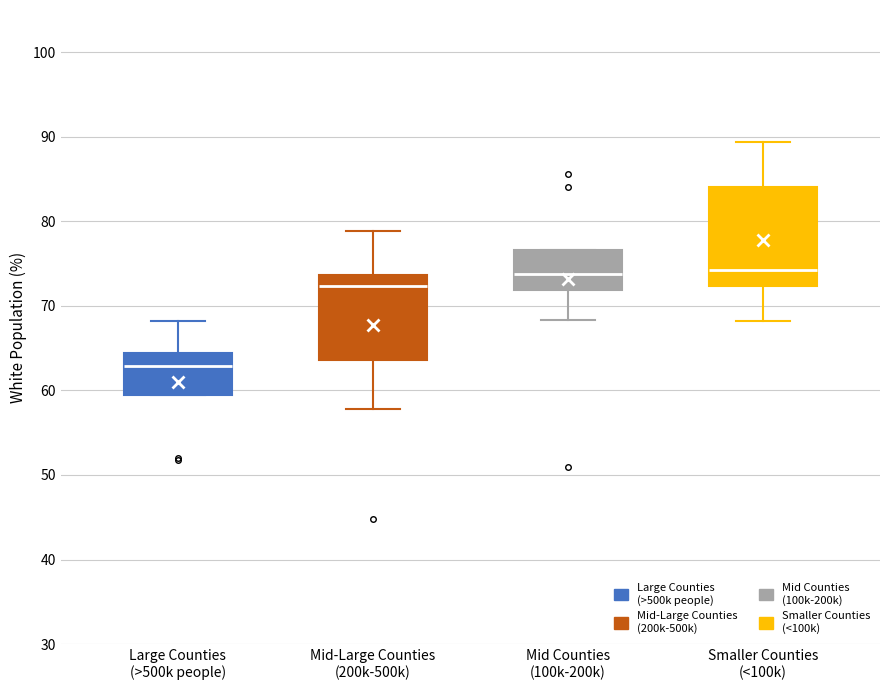

Reading left to right, transcribe this box plot: for each box, give where its median line is, the range the box spans, and where its two whiskers end, as read against the y-axis. The values are not printed on the chart, so give them approximately, as read against the axis.

Large Counties (>500k people): median 63, box 60 to 64, whiskers 60 to 68
Mid-Large Counties (200k-500k): median 72, box 64 to 74, whiskers 58 to 79
Mid Counties (100k-200k): median 74, box 72 to 77, whiskers 68 to 77
Smaller Counties (<100k): median 74, box 72 to 84, whiskers 68 to 89